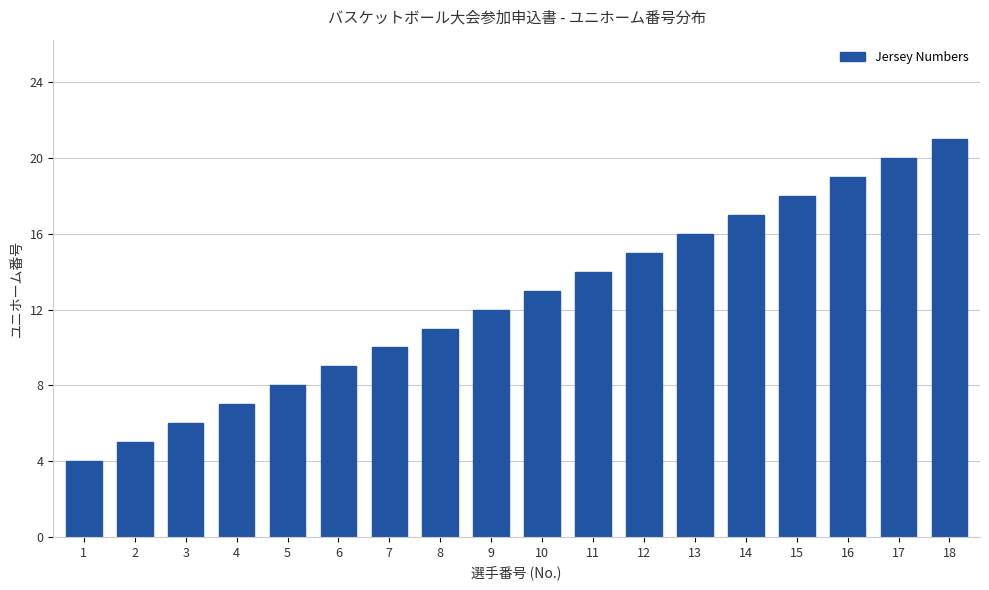

Which has a higher value, 4 or 5?

5